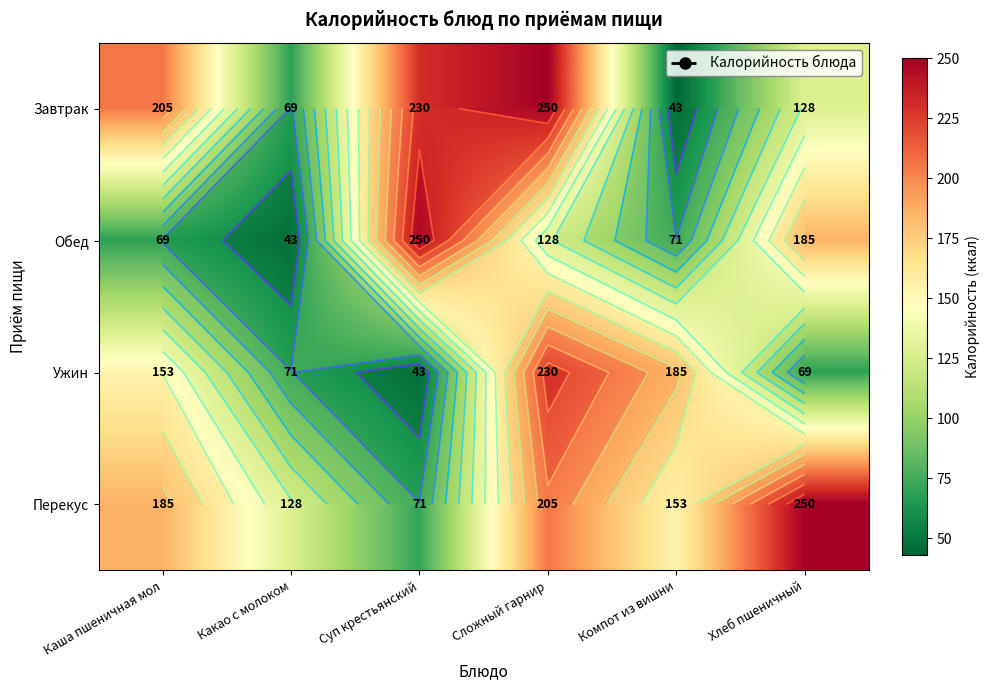

At Компот из вишни, list the series in order from smallest to largest.

Завтрак, Обед, Перекус, Ужин